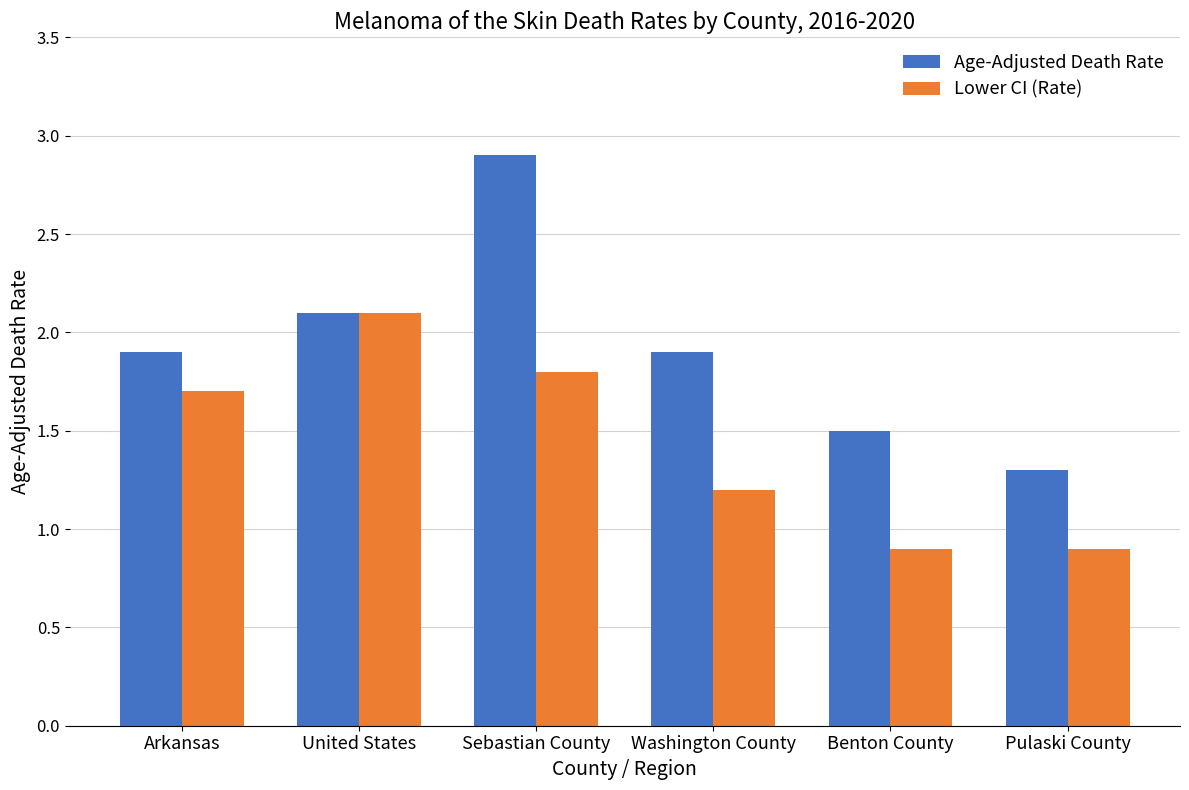

What is the label of the 6th bar from the left?

Pulaski County